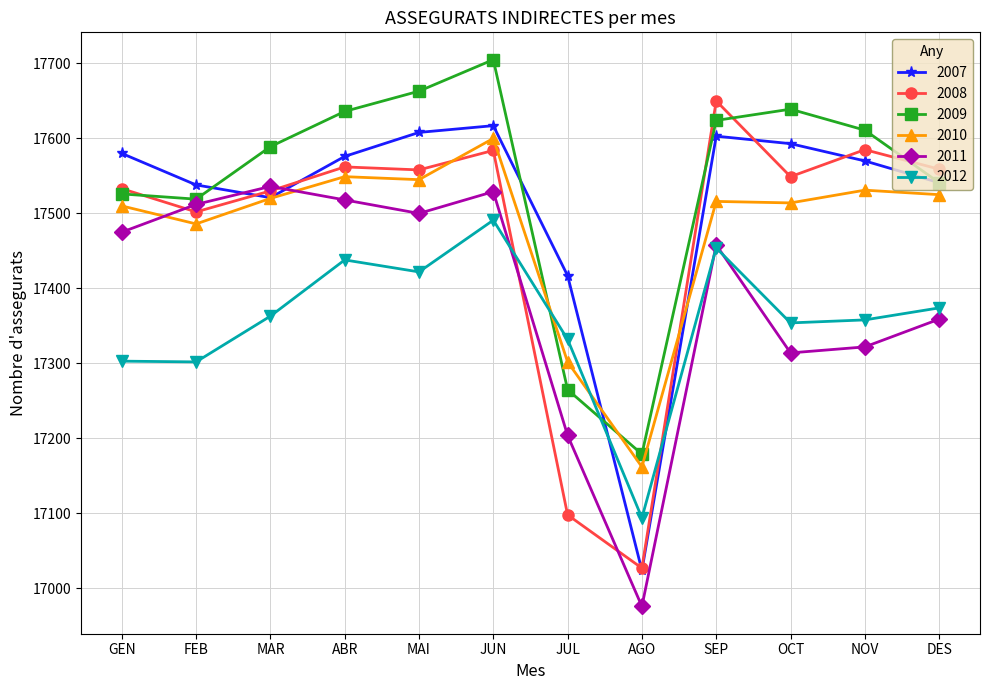

At which category does the chart reach its minimum across all series?

AGO